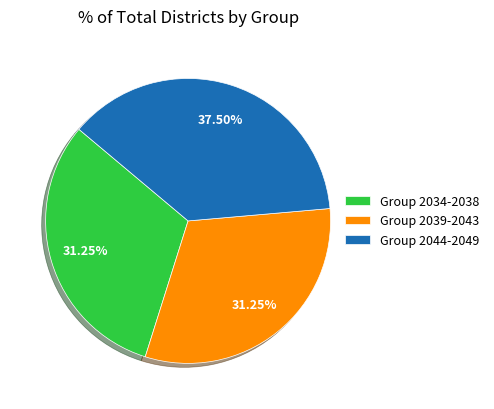

Is the sum of Group 2034-2038 and Group 2044-2049 greater than half?

Yes